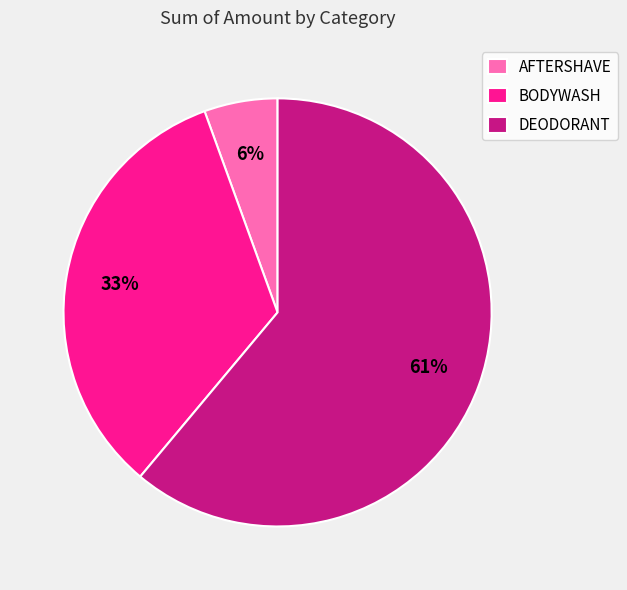

What is the largest slice in the pie chart?

DEODORANT